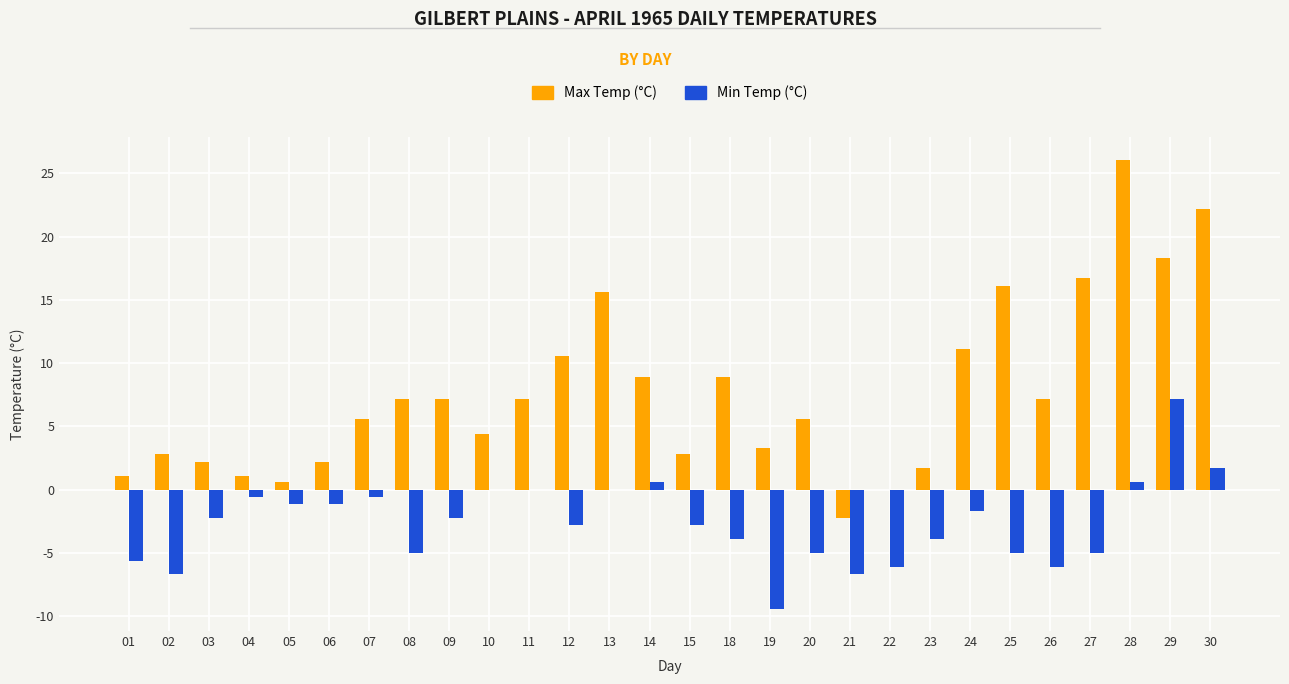

How many groups of bars are there?

28